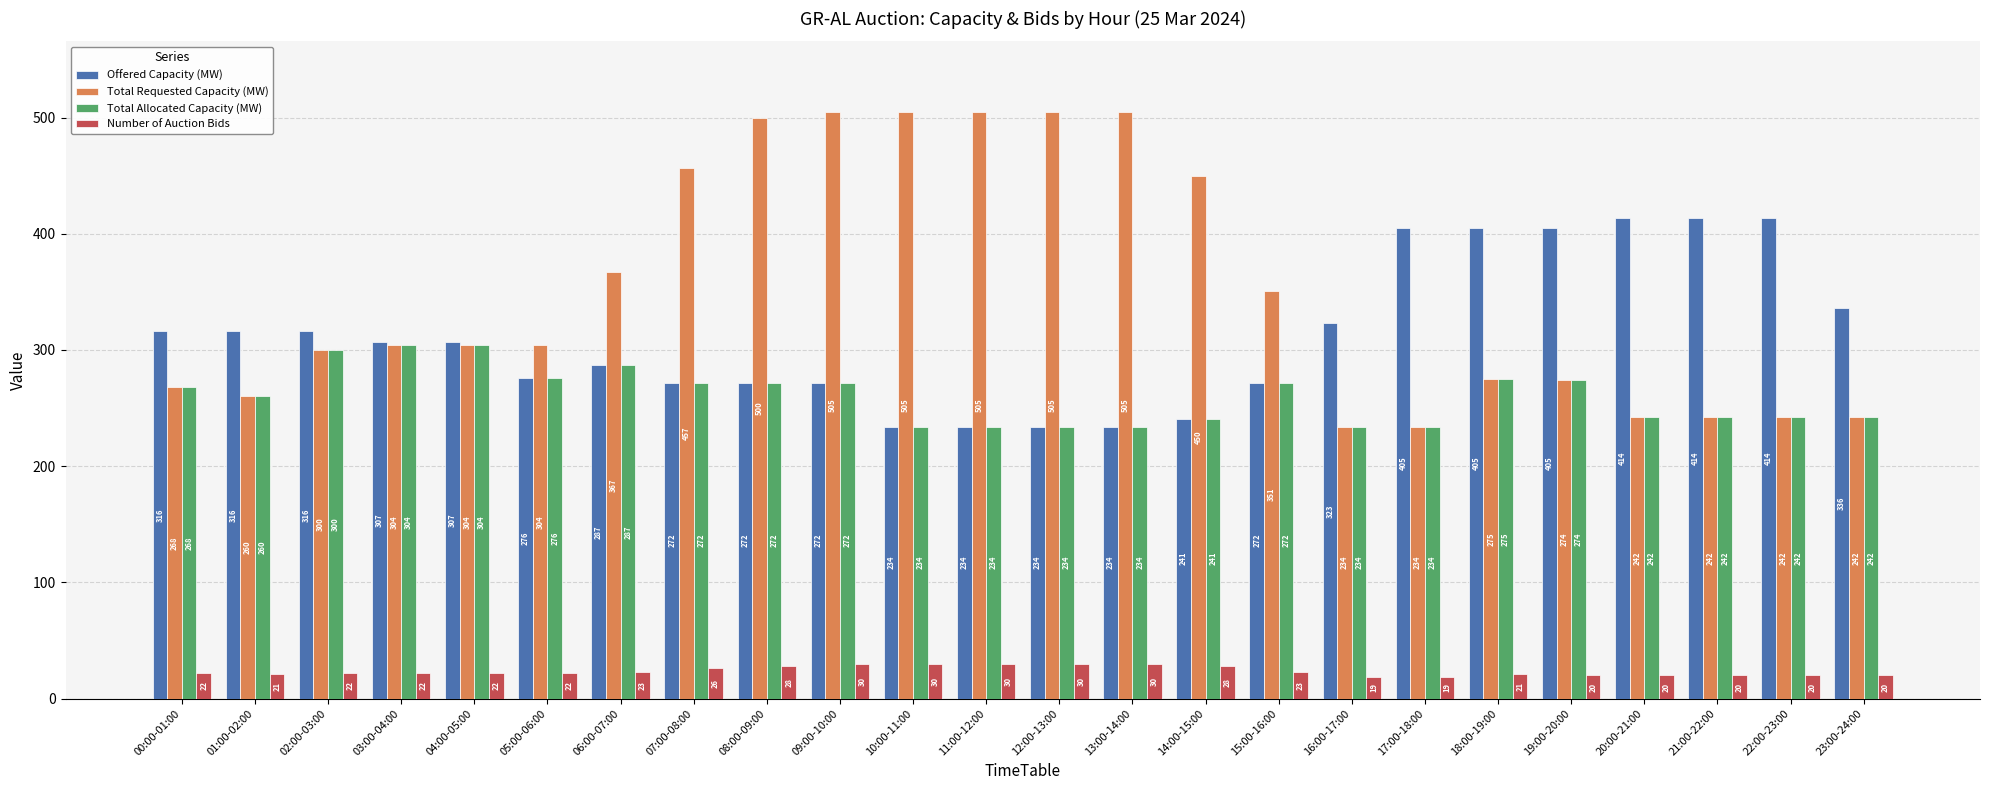

Reading left to right, list all the values displayed in this chart.

Offered Capacity (MW): 316	316	316	307	307	276	287	272	272	272	234	234	234	234	241	272	323	405	405	405	414	414	414	336
Total Requested Capacity (MW): 268	260	300	304	304	304	367	457	500	505	505	505	505	505	450	351	234	234	275	274	242	242	242	242
Total Allocated Capacity (MW): 268	260	300	304	304	276	287	272	272	272	234	234	234	234	241	272	234	234	275	274	242	242	242	242
Number of Auction Bids: 22	21	22	22	22	22	23	26	28	30	30	30	30	30	28	23	19	19	21	20	20	20	20	20